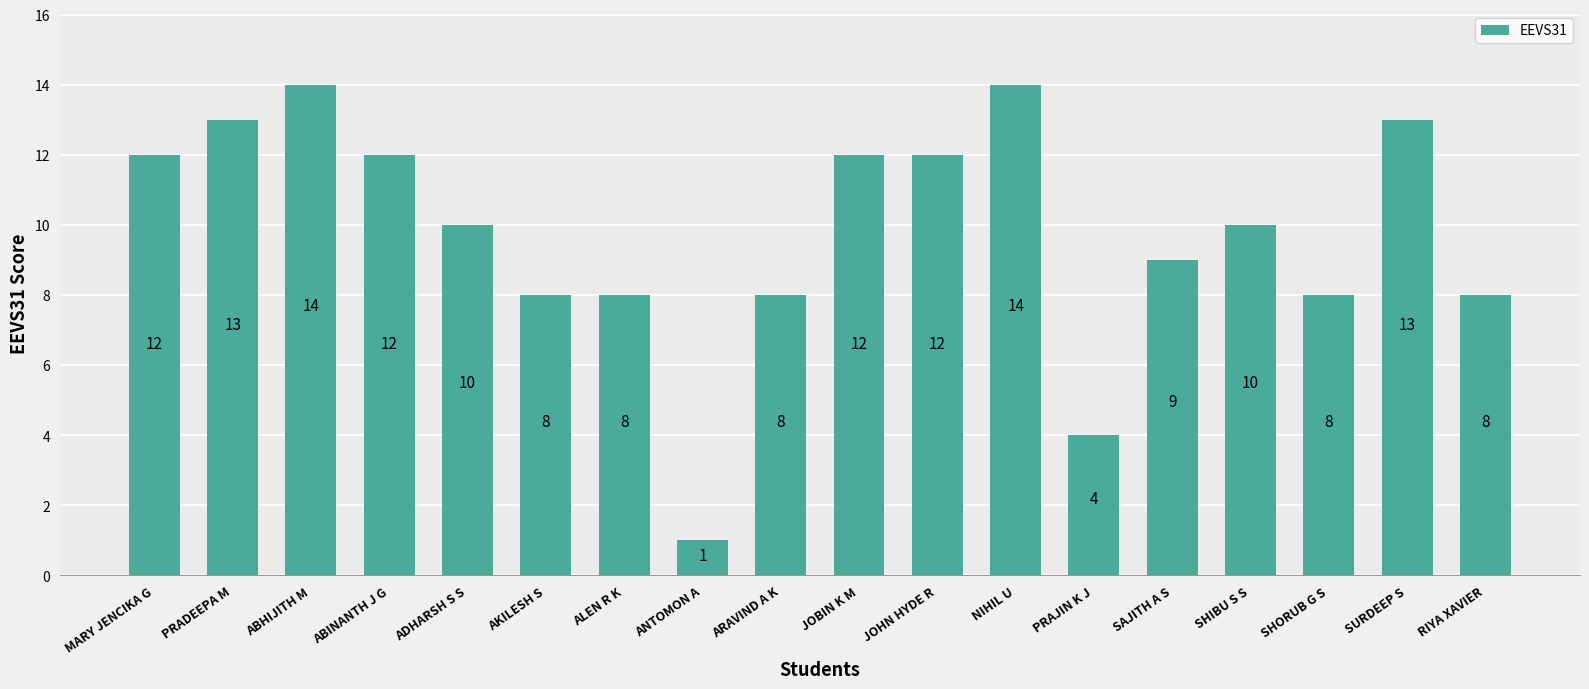

Reading right to left, what are all the values shown in this chart?

RIYA XAVIER=8	SURDEEP S=13	SHORUB G S=8	SHIBU S S=10	SAJITH A S=9	PRAJIN K J=4	NIHIL U=14	JOHN HYDE R=12	JOBIN K M=12	ARAVIND A K=8	ANTOMON A=1	ALEN R K=8	AKILESH S=8	ADHARSH S S=10	ABINANTH J G=12	ABHIJITH M=14	PRADEEPA M=13	MARY JENCIKA G=12